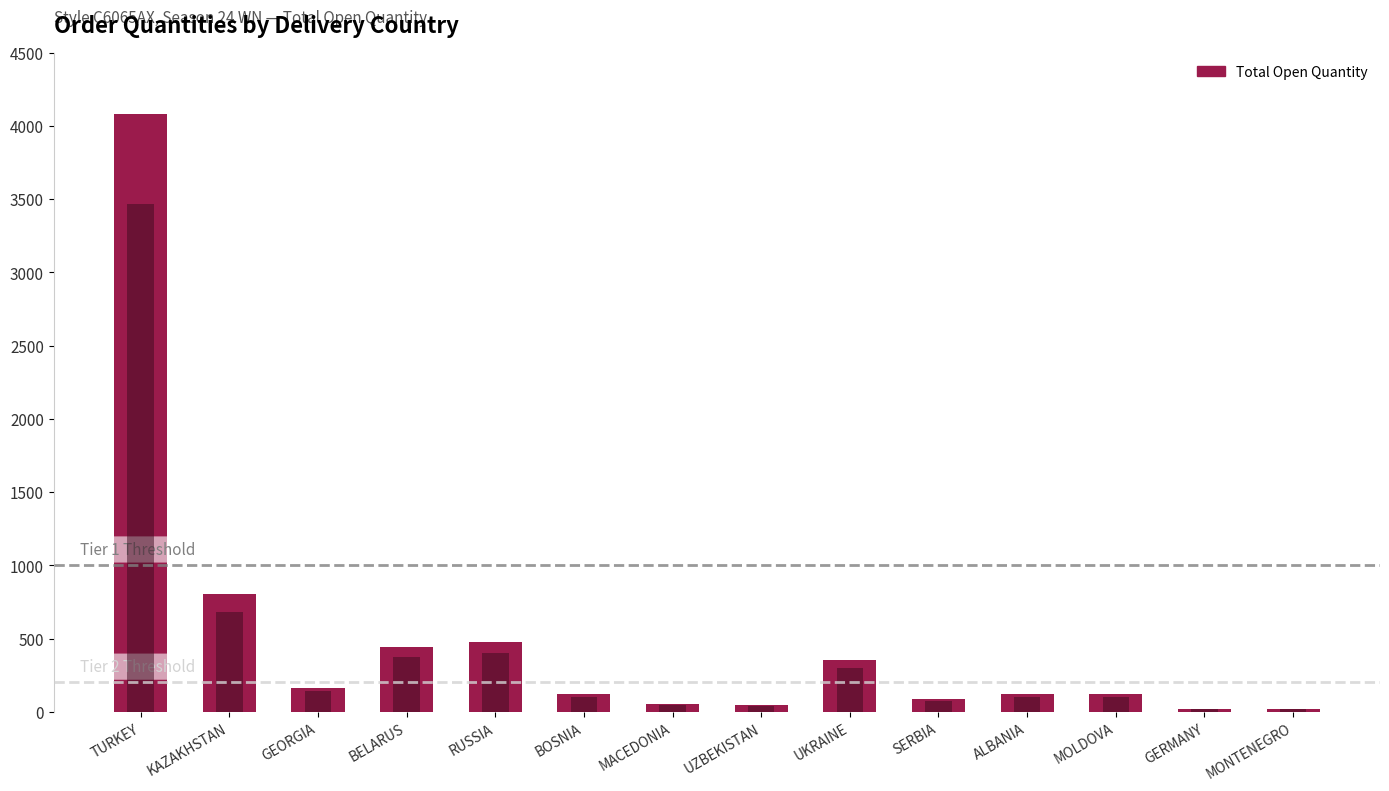

What is the sum of all values?

5871.8